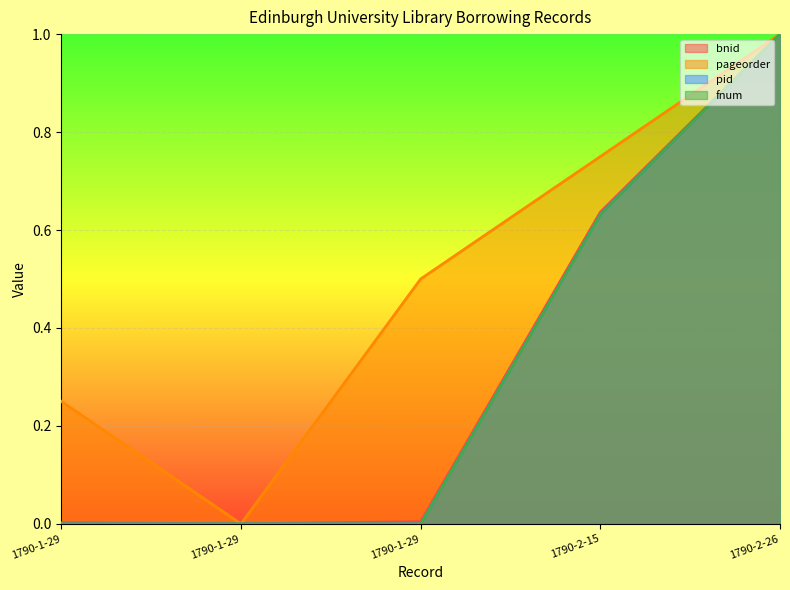

The pid series shows 0.4 at 1790-1-29. True or false?

False